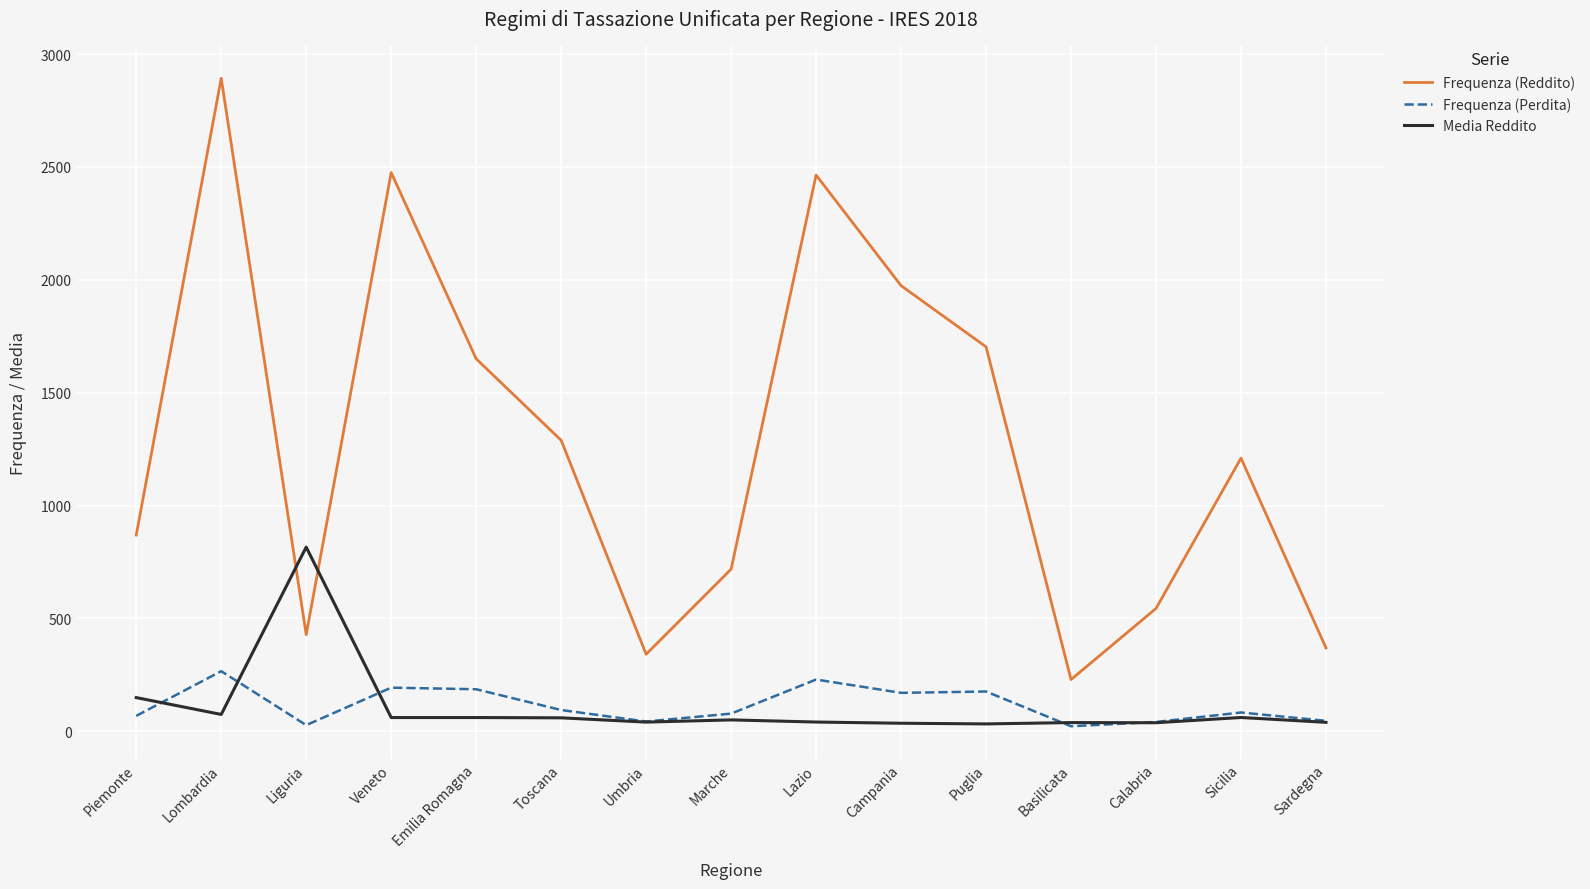

Rank the series by their maximum value, from lowest to highest.

Frequenza (Perdita), Media Reddito, Frequenza (Reddito)